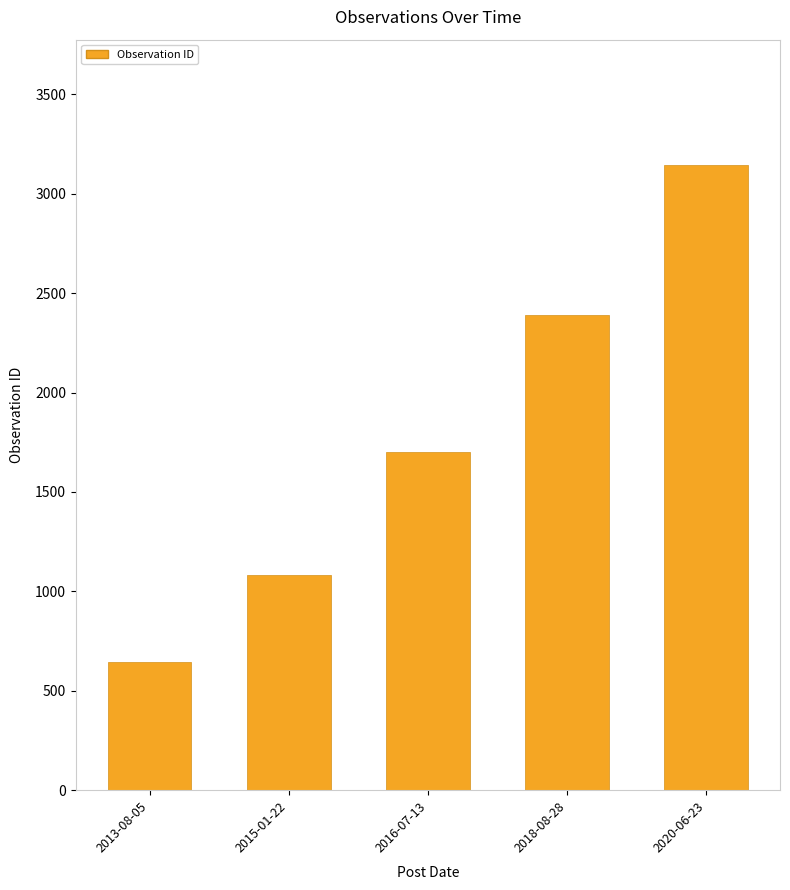

Rank the categories by value from highest to lowest.

2020-06-23, 2018-08-28, 2016-07-13, 2015-01-22, 2013-08-05